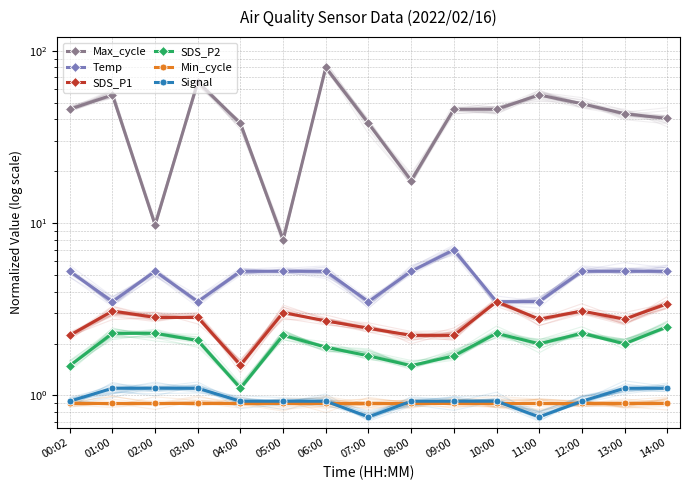

True or false: Min_cycle and Max_cycle intersect in this chart.

False